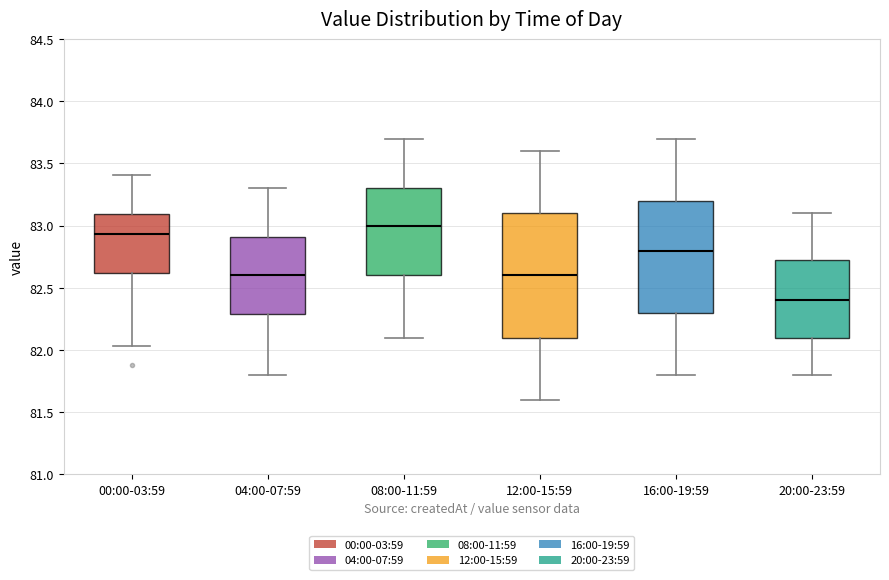

Which box has the lowest median line?

20:00-23:59